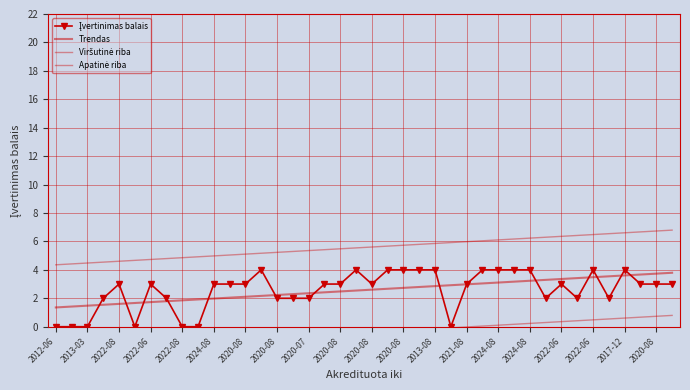

Is this an area chart (filled region under the line)?

No